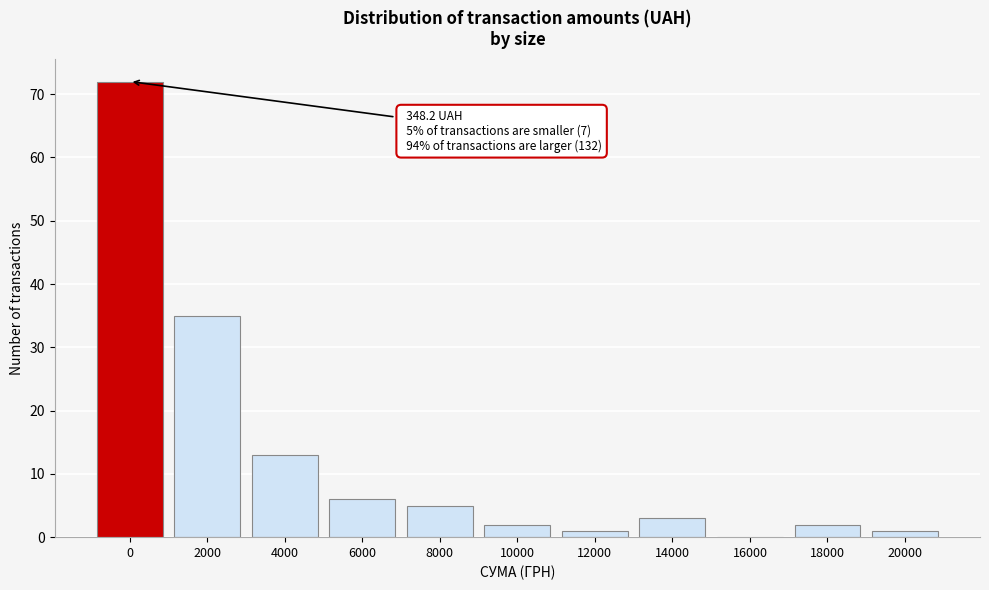

Reading right to left, transcribe all the data shown in this chart.

20000=1	18000=2	16000=0	14000=3	12000=1	10000=2	8000=5	6000=6	4000=13	2000=35	0=72